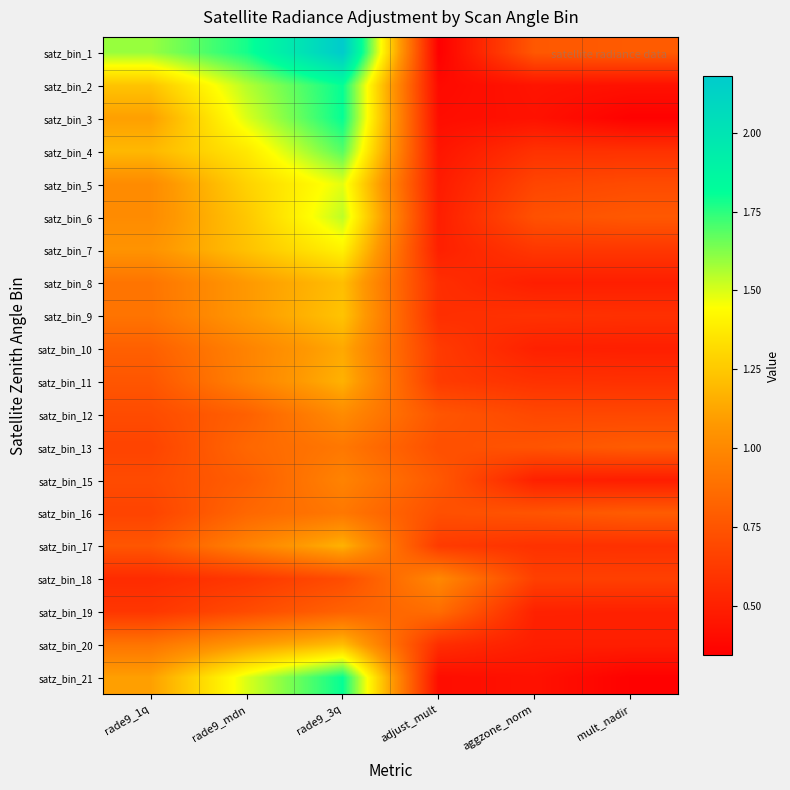

What is the smallest value displayed?

0.3